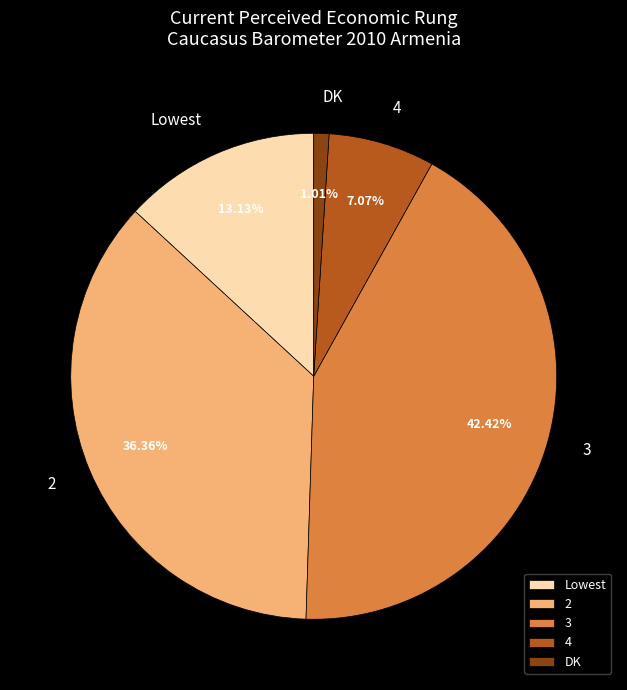

Count the number of slices in the pie.

5